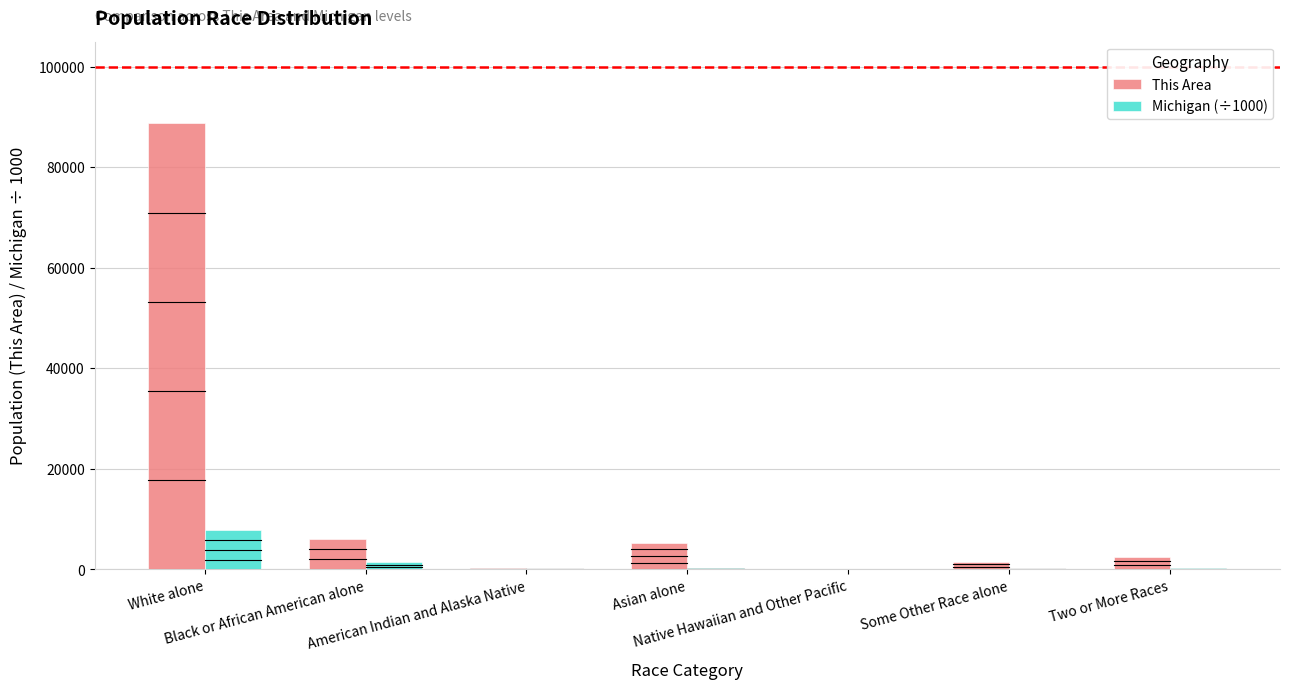

What is the sum of all This Area values?

104306.0